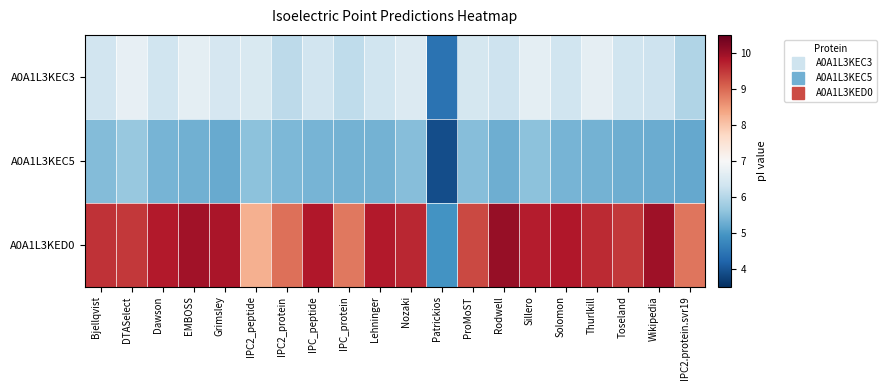

Rank the series by their maximum value, from lowest to highest.

A0A1L3KEC5, A0A1L3KEC3, A0A1L3KED0